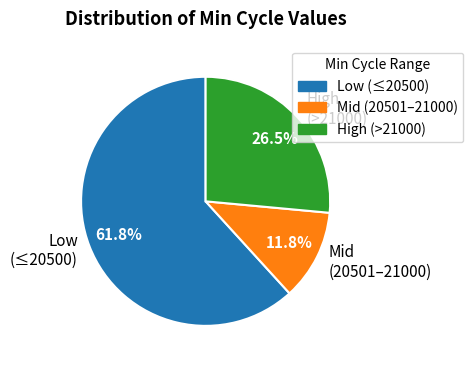

What percentage is NOT represented by Mid (20501–21000)?

88.2%